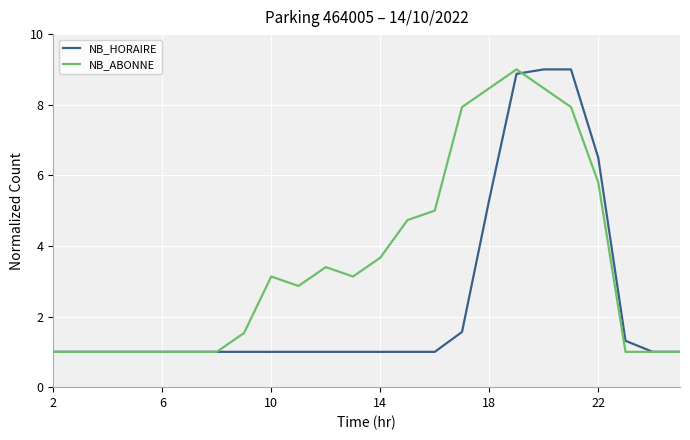

Which series has the largest total across all categories?

NB_ABONNE